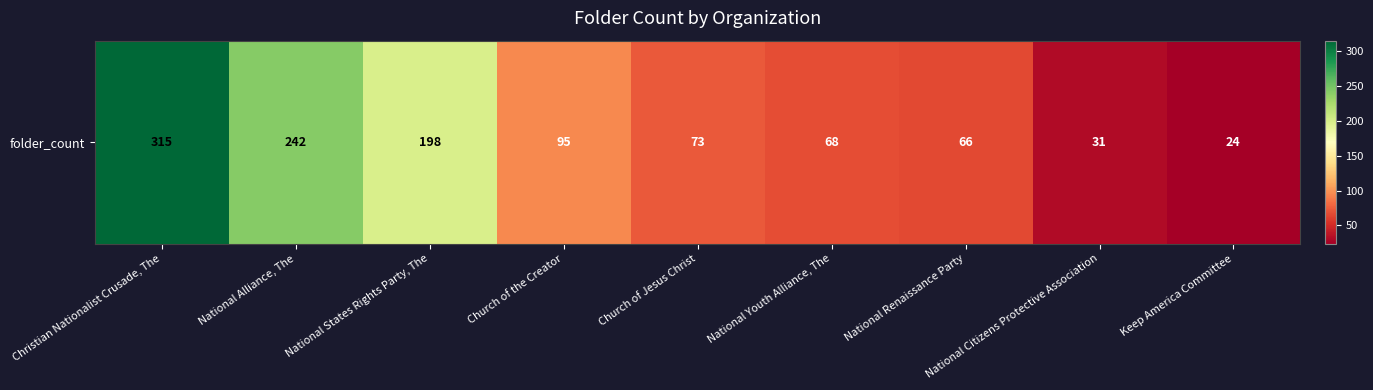

What is the difference between the maximum and second lowest values?

284